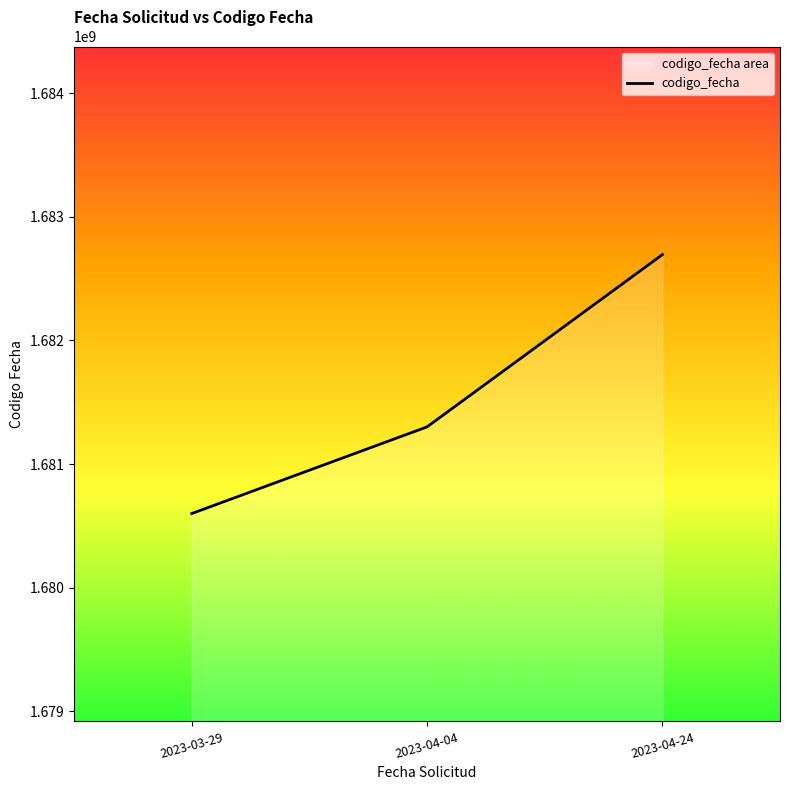

What is the difference between the values at 2023-03-29 and 2023-04-24?

2093041